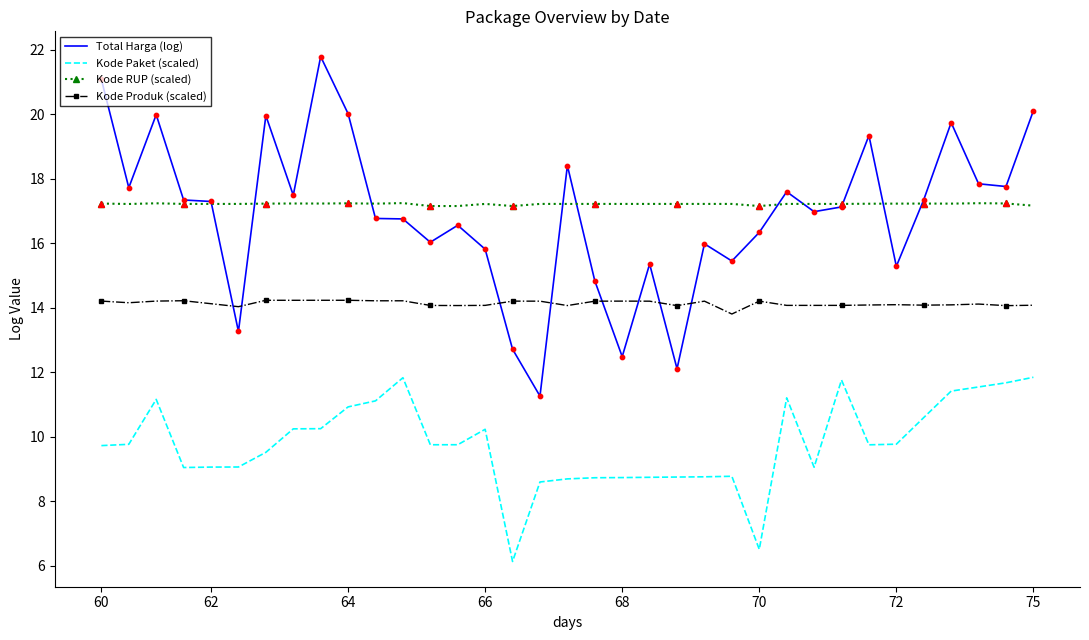

True or false: Kode Paket (scaled) and Kode Produk (scaled) cross at least once.

False